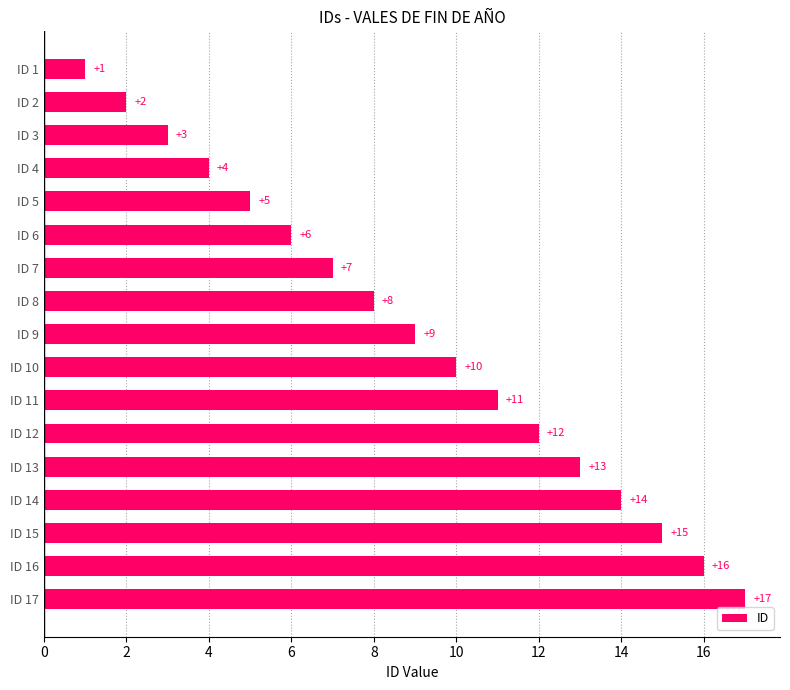

What is the maximum value shown in the chart?

17